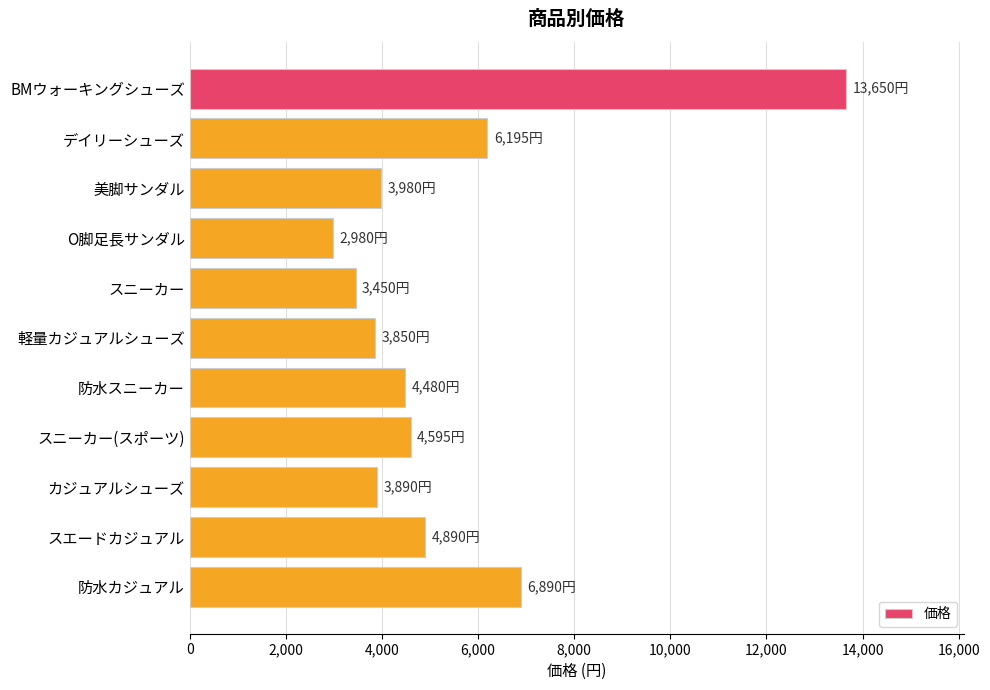

What is the minimum value shown in the chart?

2980